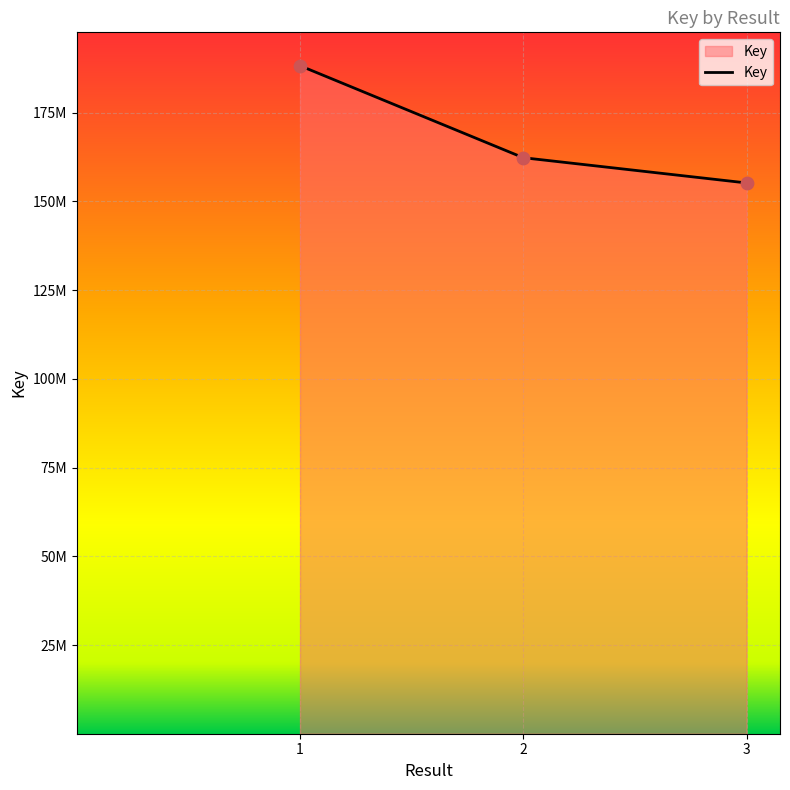

Does the chart have visible grid lines?

Yes